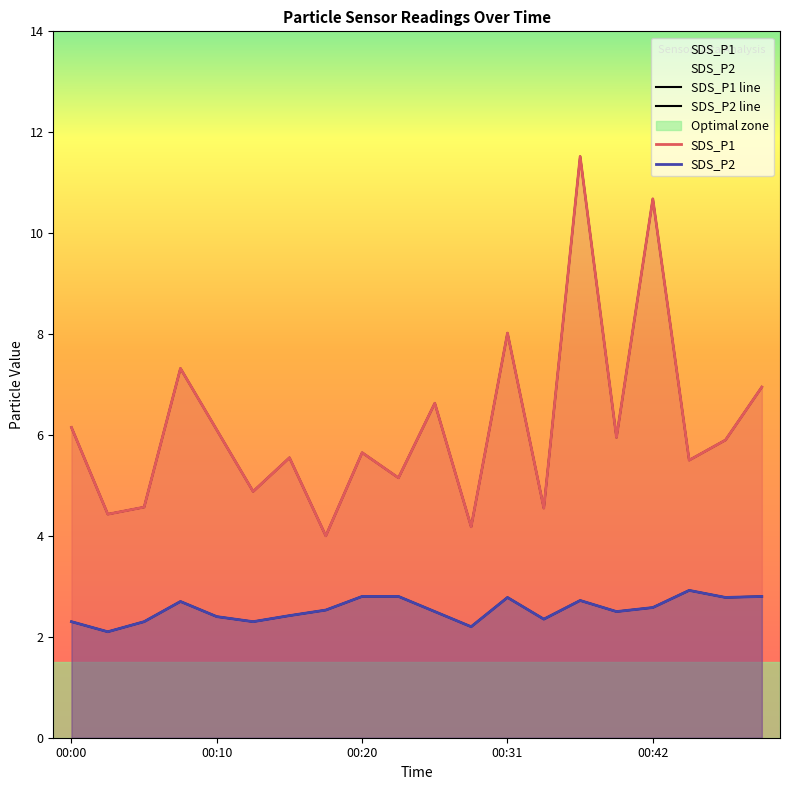

What is the greatest value displayed?

11.5